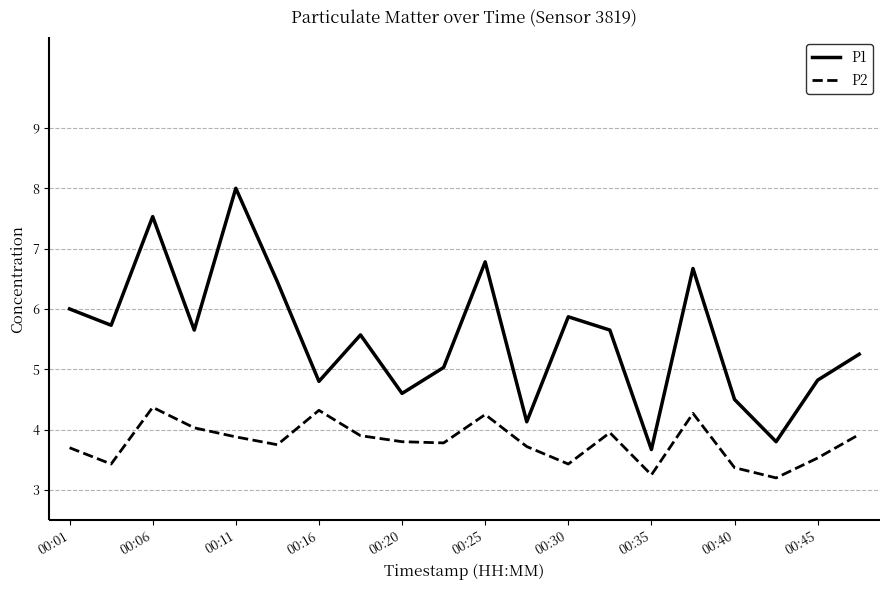

What is the difference between the maximum and minimum values in the P1 series?

4.3